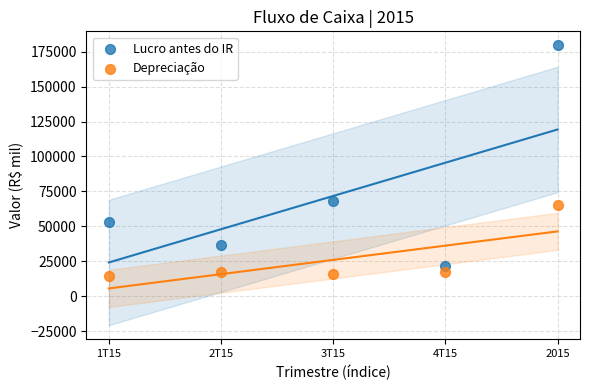

In the Depreciação series, what Y value is closest to 39740?

17365